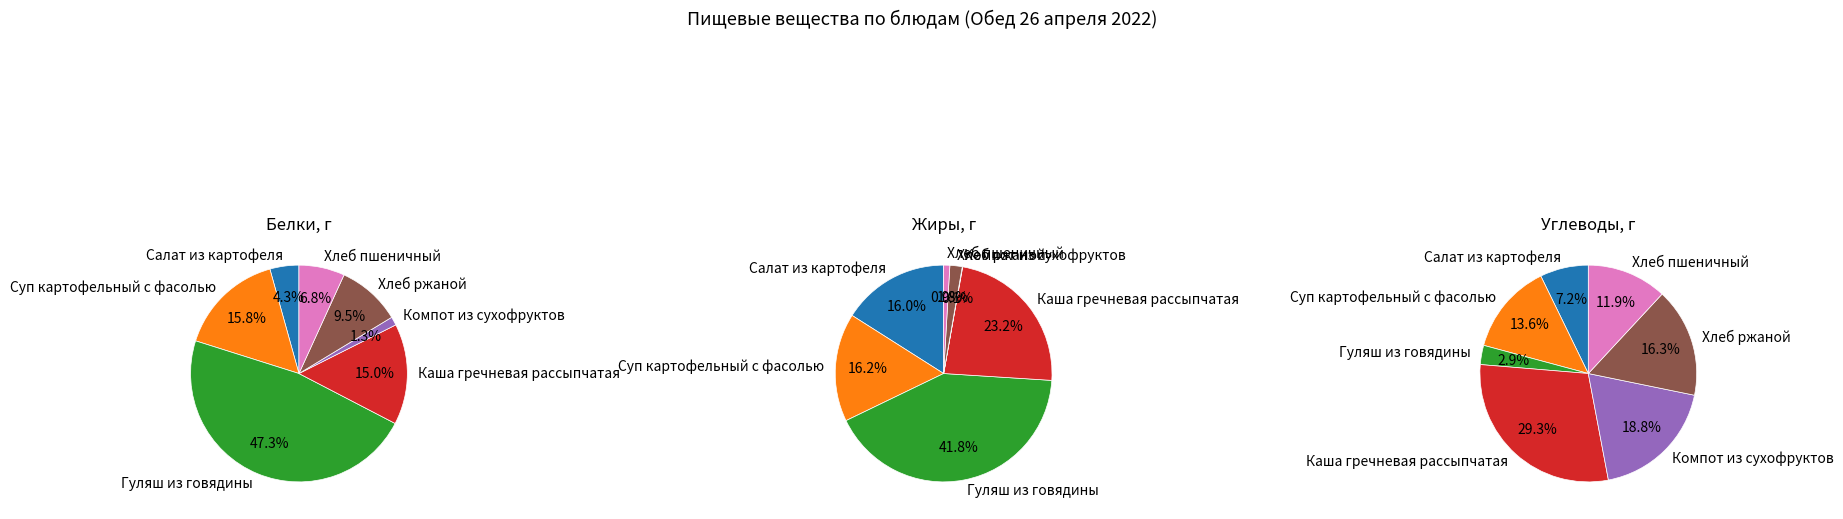

Count the number of slices in the pie.

7